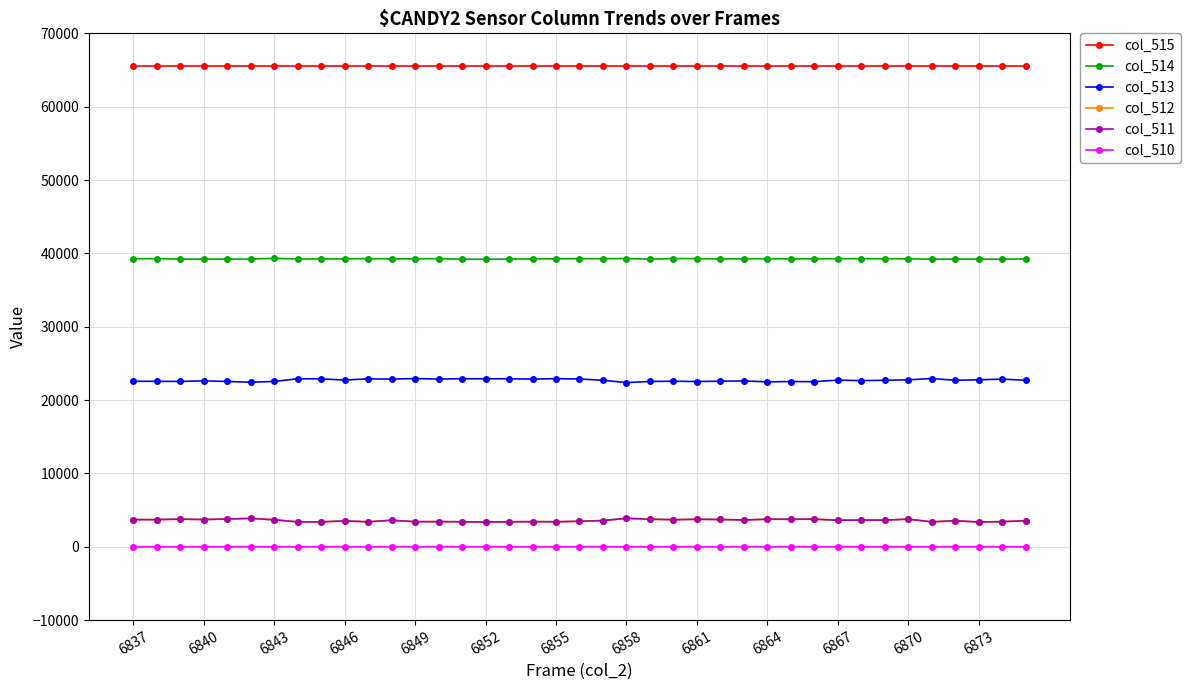

True or false: col_514 and col_510 intersect in this chart.

False